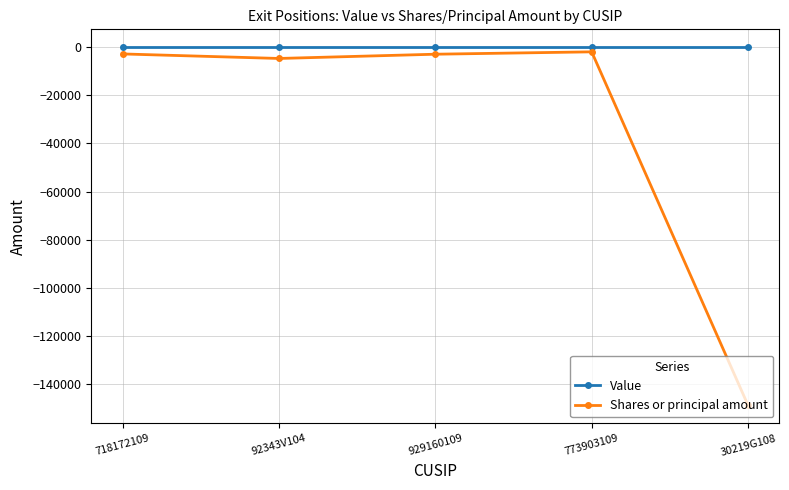

What is the lowest value of the Shares or principal amount series?

-148956